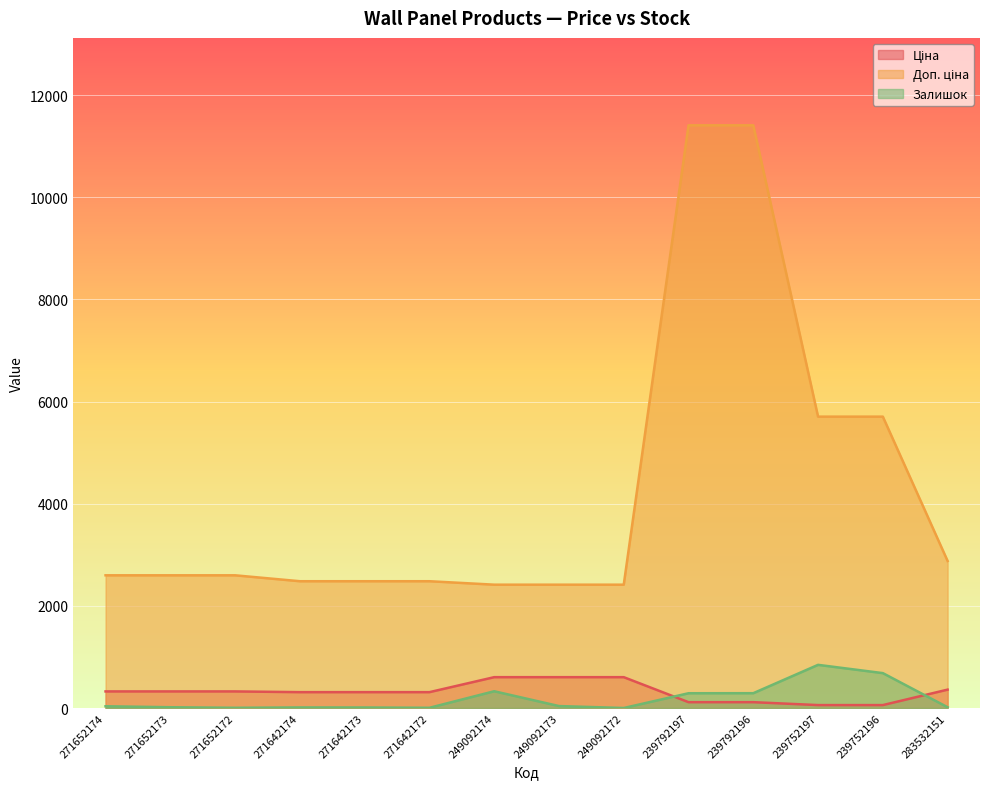

Reading left to right, list all the values displayed in this chart.

Ціна: 271652174=324.8	271652173=324.8	271652172=324.8	271642174=310.3	271642173=310.3	271642172=310.3	249092174=603.7	249092173=603.7	249092172=603.7	239792197=114.1	239792196=114.1	239752197=57.0	239752196=57.0	283532151=359.9
Доп. ціна: 271652174=2598.3	271652173=2598.3	271652172=2598.3	271642174=2482.4	271642173=2482.4	271642172=2482.4	249092174=2414.8	249092173=2414.8	249092172=2414.8	239792197=11410.0	239792196=11410.0	239752197=5705.0	239752196=5705.0	283532151=2878.8
Залишок: 271652174=34.0	271652173=15.0	271652172=4.0	271642174=11.0	271642173=10.0	271642172=4.0	249092174=328.0	249092173=38.0	249092172=0.0	239792197=289.0	239792196=290.0	239752197=845.0	239752196=683.0	283532151=15.0